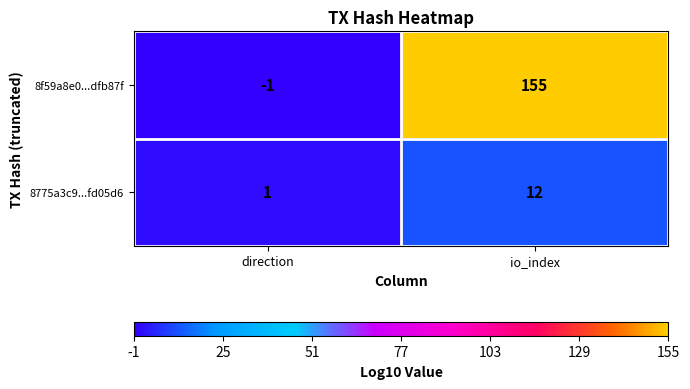

What is the smallest value displayed?

-1